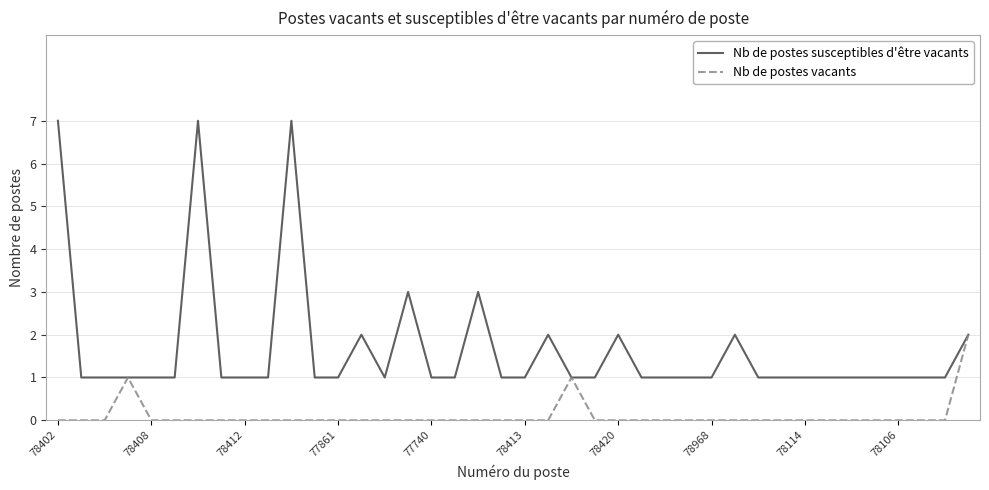

List the series in order of their overall mean, highest first.

Nb de postes susceptibles d'être vacants, Nb de postes vacants